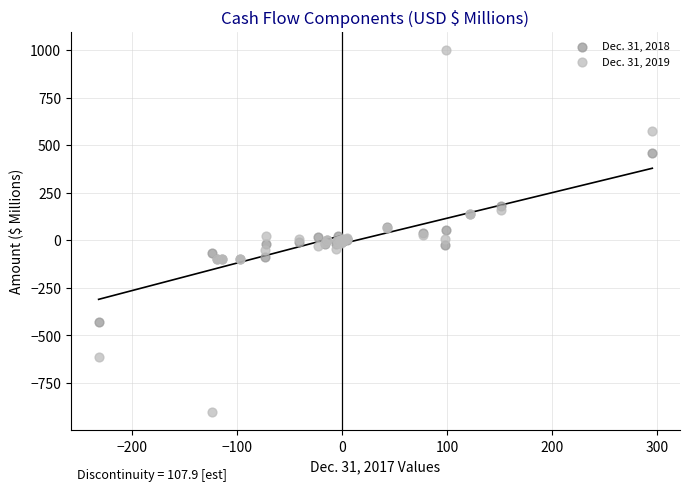

Which series reaches the minimum Y coordinate?

Dec. 31, 2019